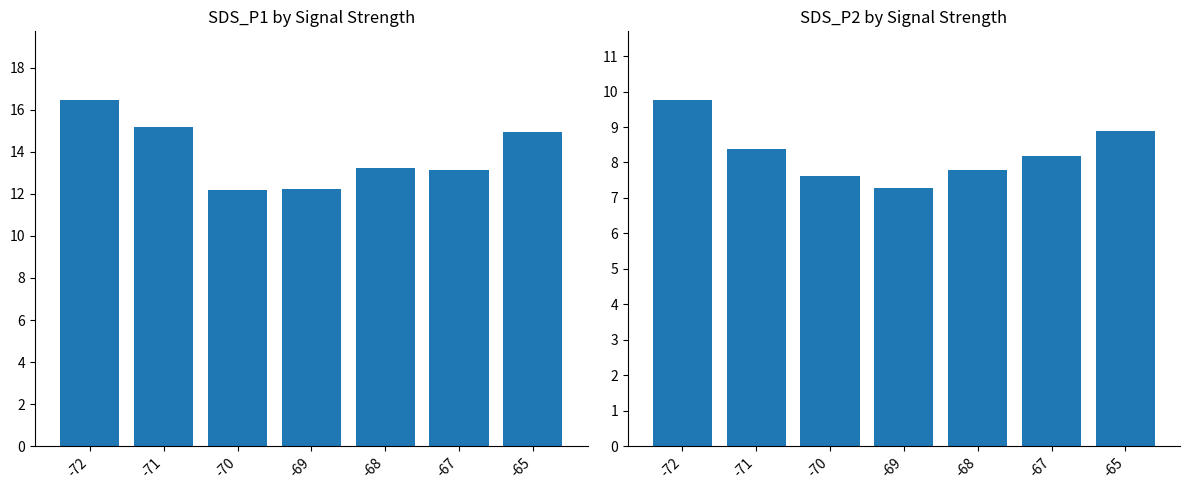

What is the lowest value of the SDS_P1 series?

12.2